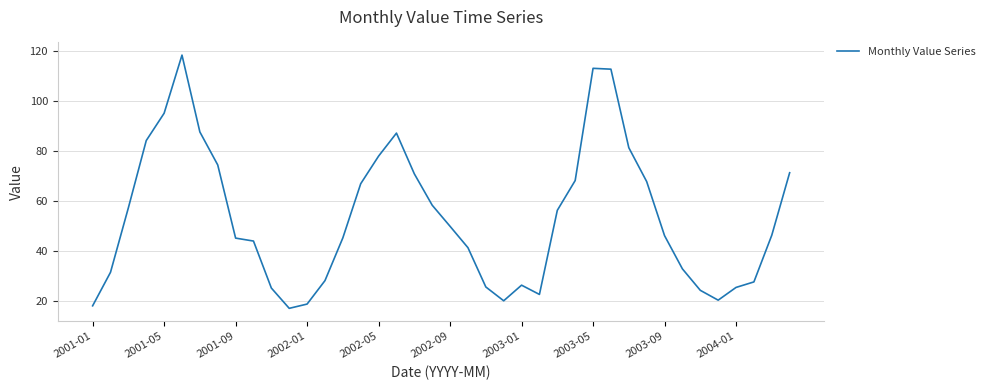

True or false: there are more than 0 points higher than both neighbors.

True